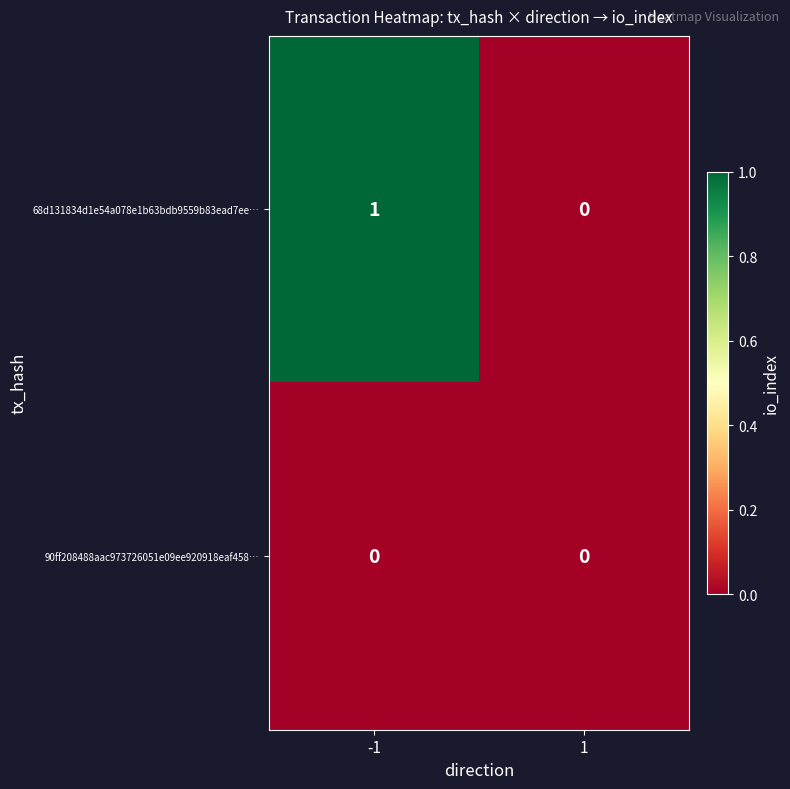

List the series in order of their peak value, lowest first.

90ff208488aac973726051e09ee920918eaf458…, 68d131834d1e54a078e1b63bdb9559b83ead7ee…